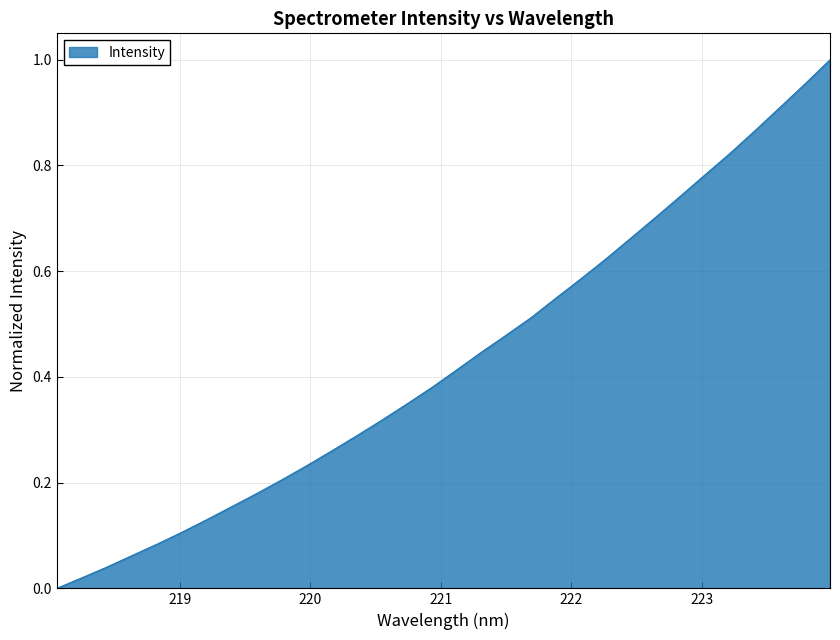

List the labels in order of value, smallest first.

218.0596, 218.2508, 218.442, 218.6332, 218.8244, 219.0156, 219.2067, 219.3979, 219.589, 219.7801, 219.9712, 220.1623, 220.3533, 220.5444, 220.7354, 220.9264, 221.1174, 221.3083, 221.4993, 221.6902, 221.8812, 222.0721, 222.263, 222.4538, 222.6447, 222.8355, 223.0264, 223.2172, 223.408, 223.5987, 223.7895, 223.9802